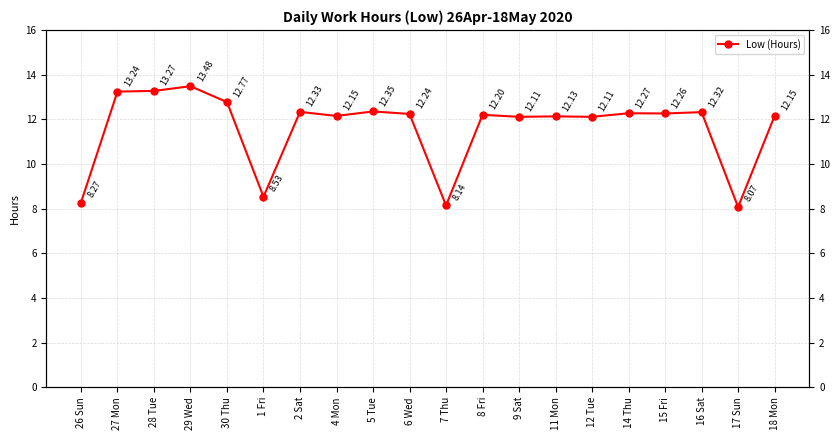

What is the value of the 8th point from the left?

12.2